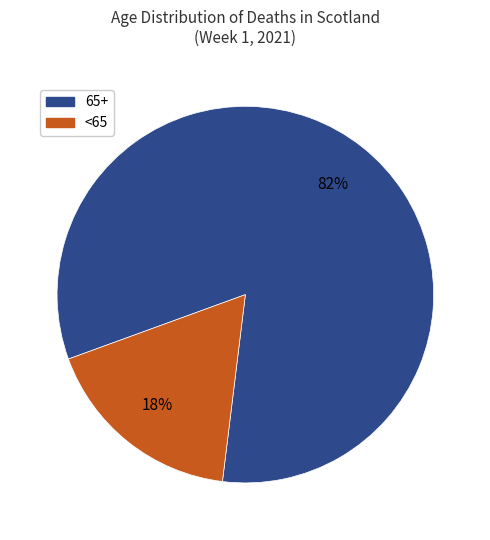

To the nearest percent, what is the average slice percentage?

50%